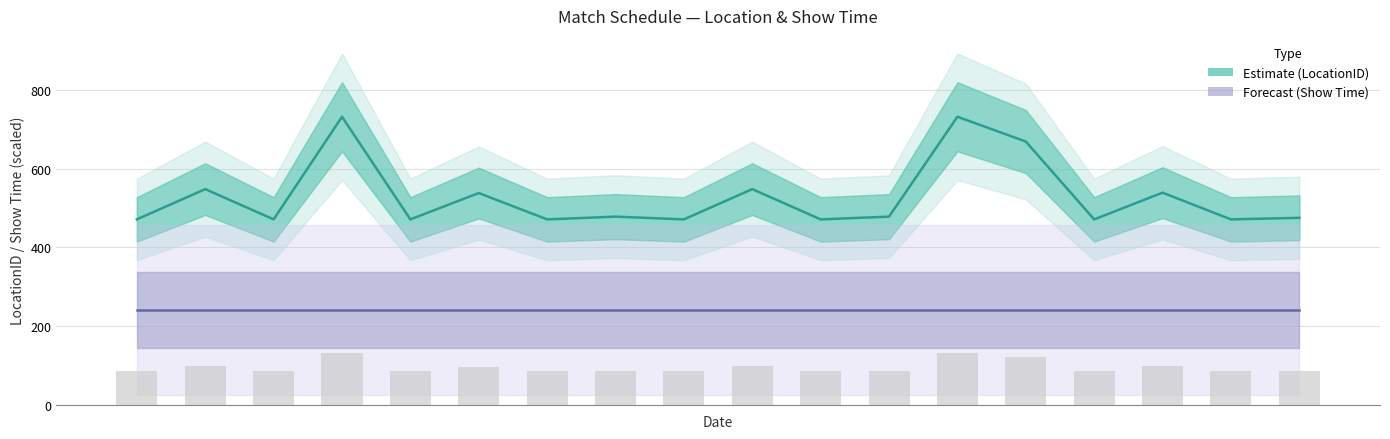

What value does the Forecast series have at 17?

240